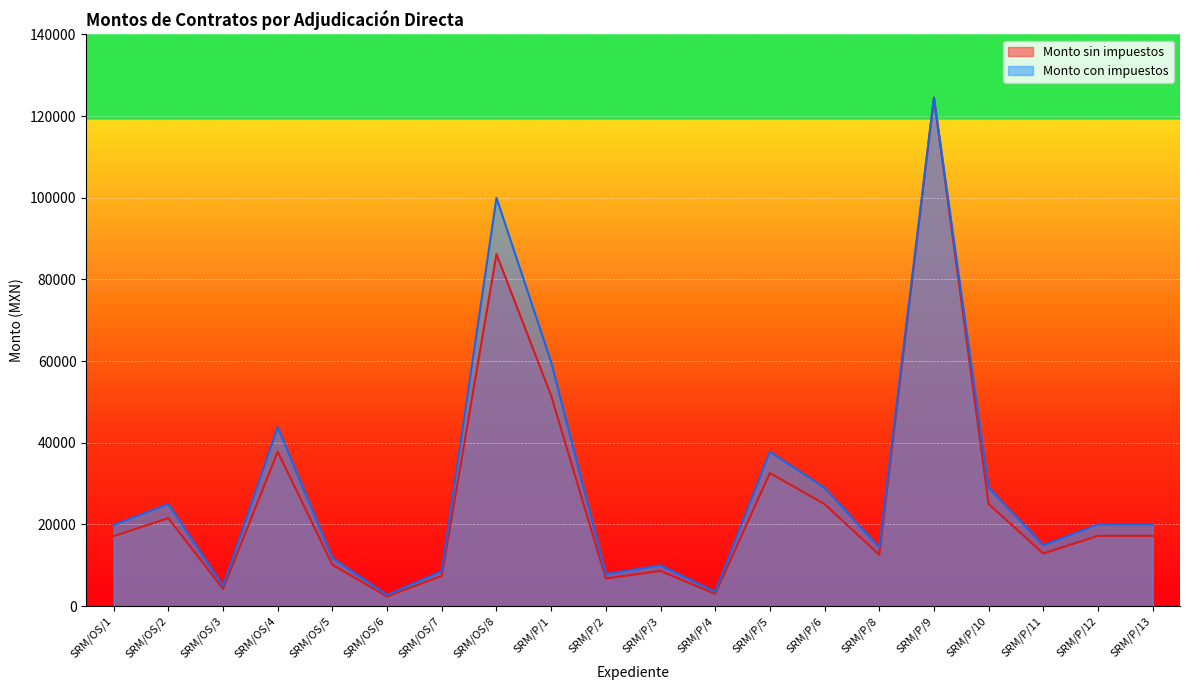

At how many categories does at least one series exceed 85342?

2